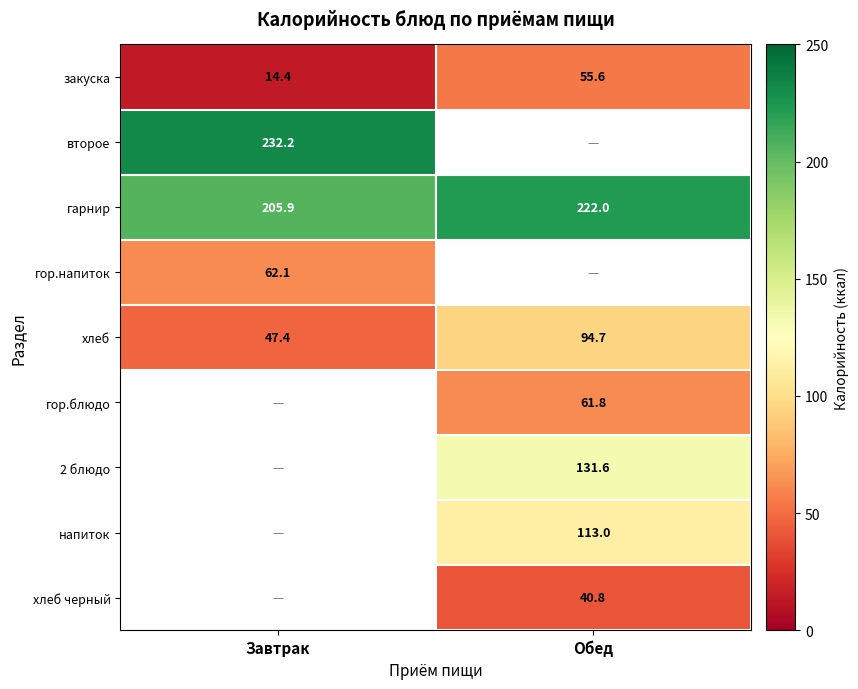

What is the sum of the хлеб values at Завтрак and Обед?

142.1